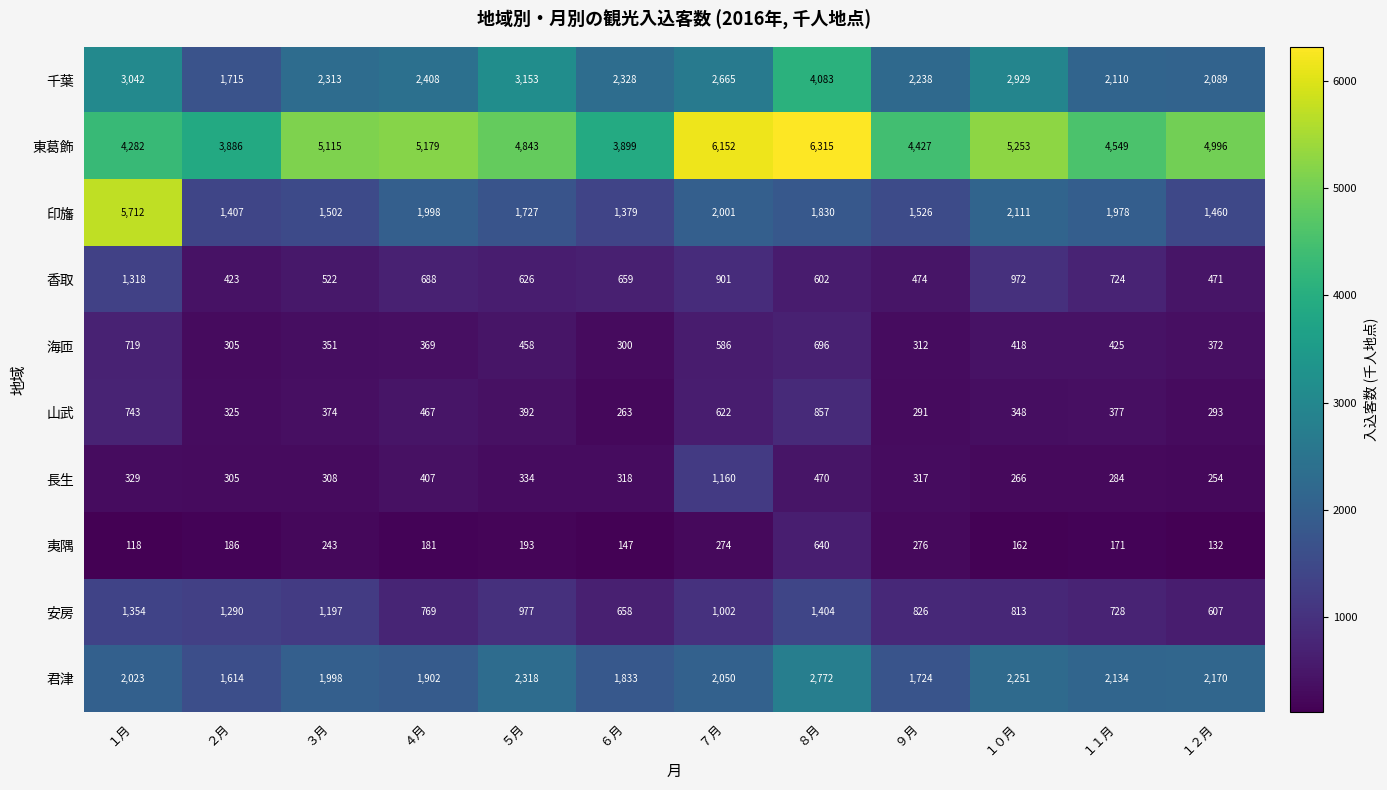

Is the value of 安房 at ７月 greater than the value of 海匝 at １１月?

Yes